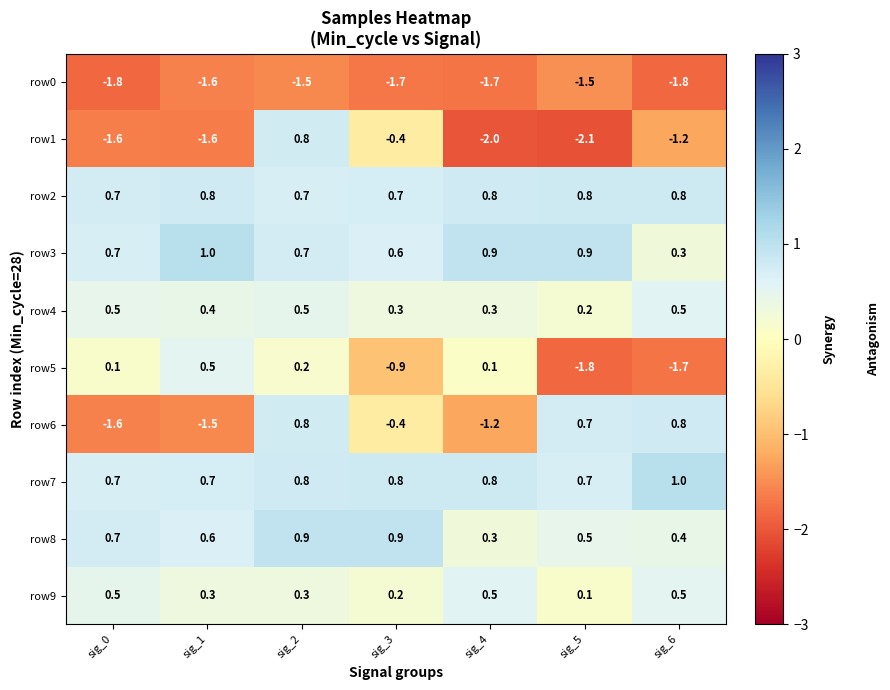

What is the highest value of the row1 series?

0.8